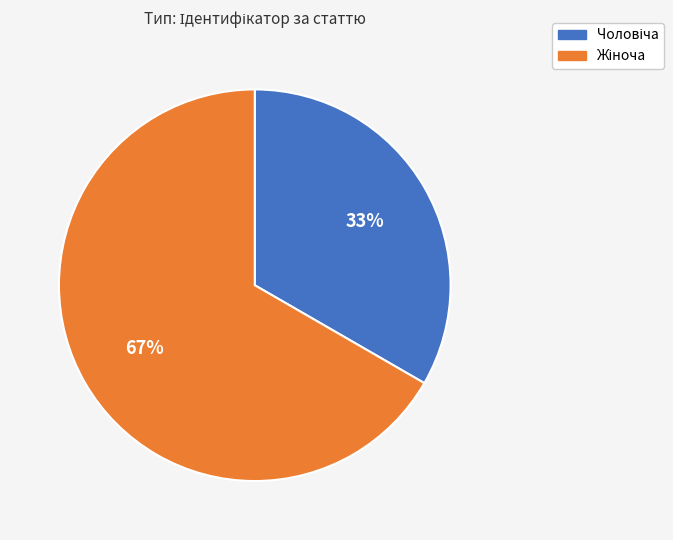

Is there any slice that represents more than half of the pie?

Yes